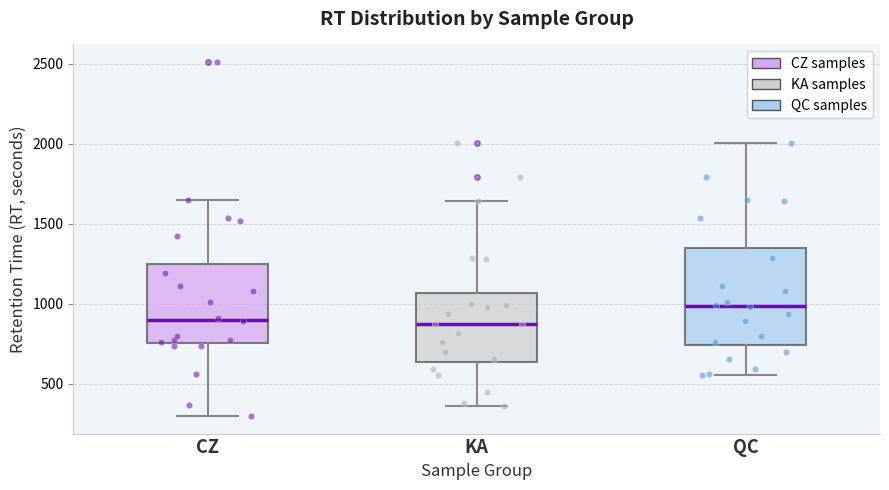

Which box's median line is the highest?

QC